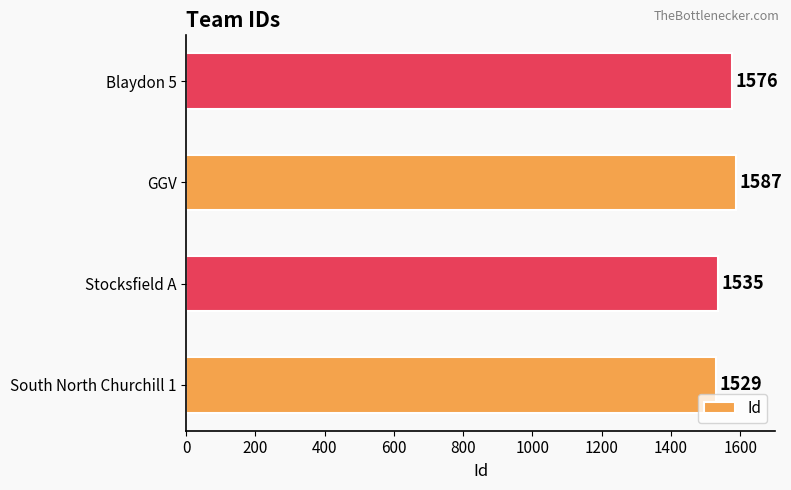

What is the change in value from GGV to Blaydon 5?

-11